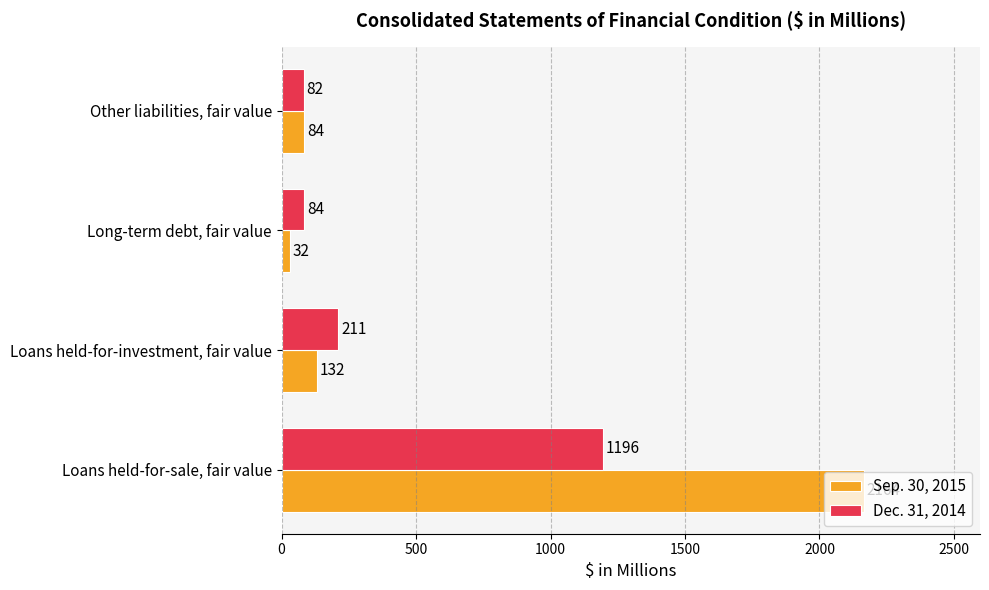

What is the difference between the highest and lowest values at Long-term debt, fair value?

52